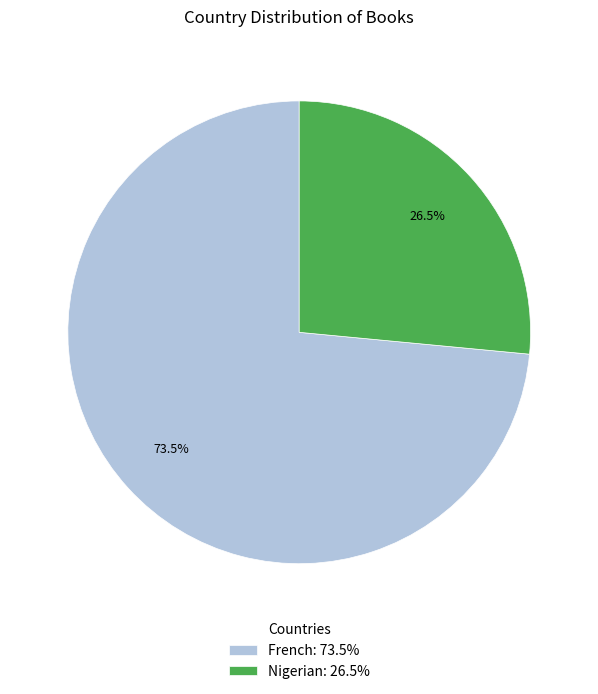

Rank the categories by value from highest to lowest.

French, Nigerian